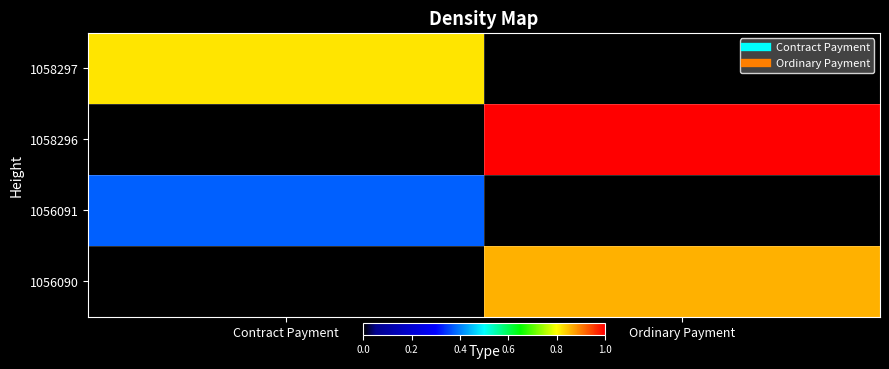

How many data points does each series have?

2